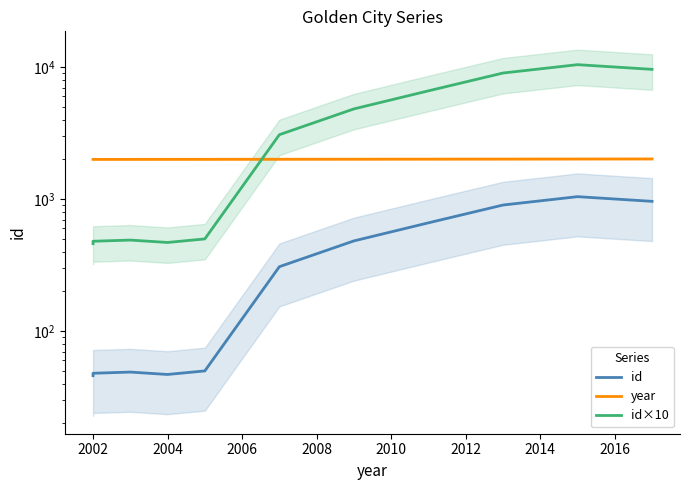

True or false: id and id×10 cross at least once.

False